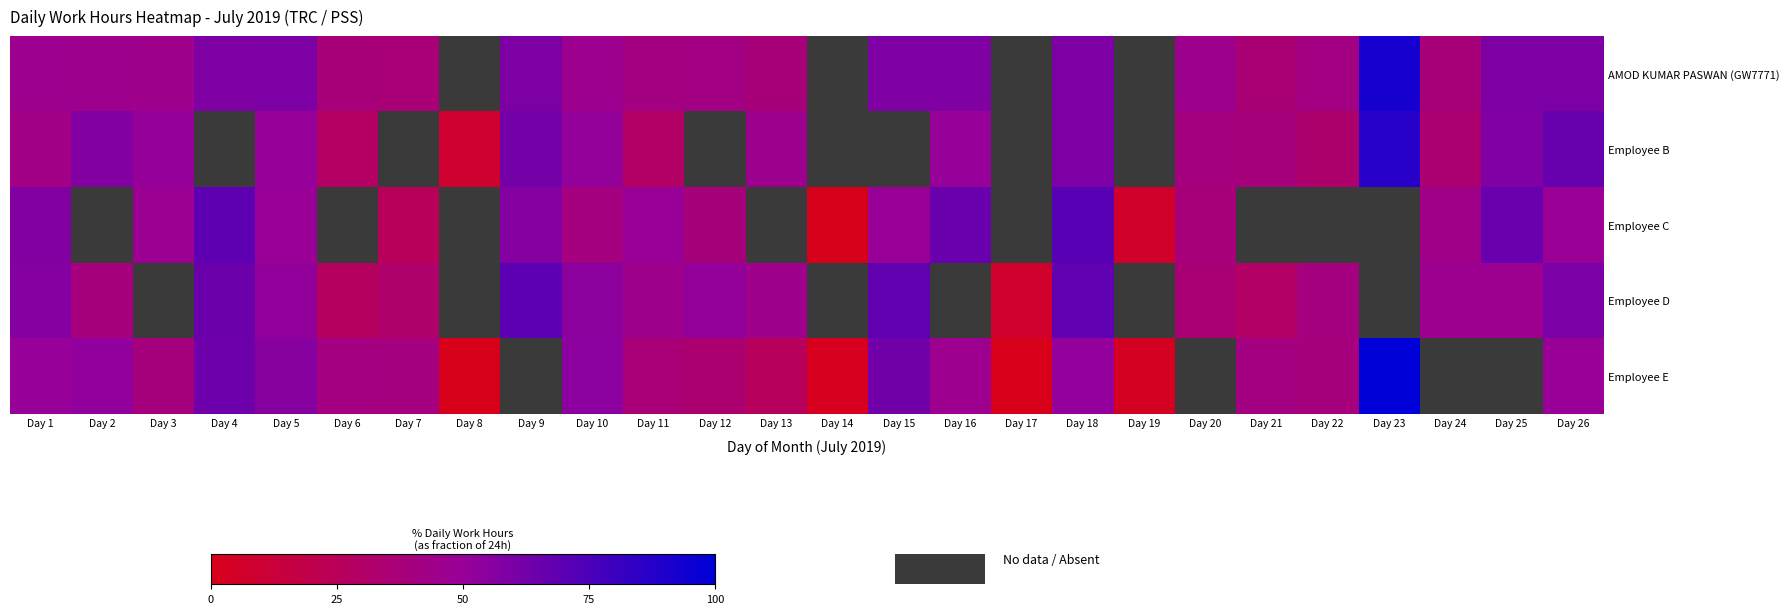

True or false: Employee E has a value of -34.4 at Day 25.

False